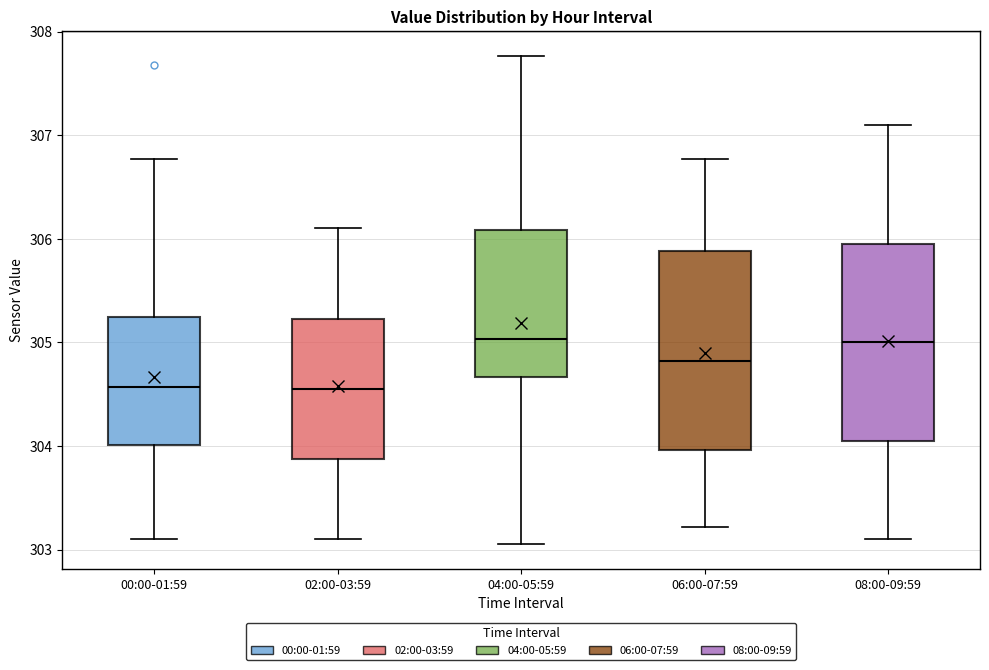

Reading left to right, transcribe this box plot: for each box, give where its median line is, the range the box spans, and where its two whiskers end, as read against the y-axis. The values are not printed on the chart, so give them approximately, as read against the axis.

00:00-01:59: median 304.6, box 304.0 to 305.2, whiskers 303.1 to 306.8
02:00-03:59: median 304.6, box 303.9 to 305.2, whiskers 303.1 to 306.1
04:00-05:59: median 305.0, box 304.7 to 306.1, whiskers 303.1 to 307.8
06:00-07:59: median 304.8, box 304.0 to 305.9, whiskers 303.2 to 306.8
08:00-09:59: median 305.0, box 304.1 to 306.0, whiskers 303.1 to 307.1